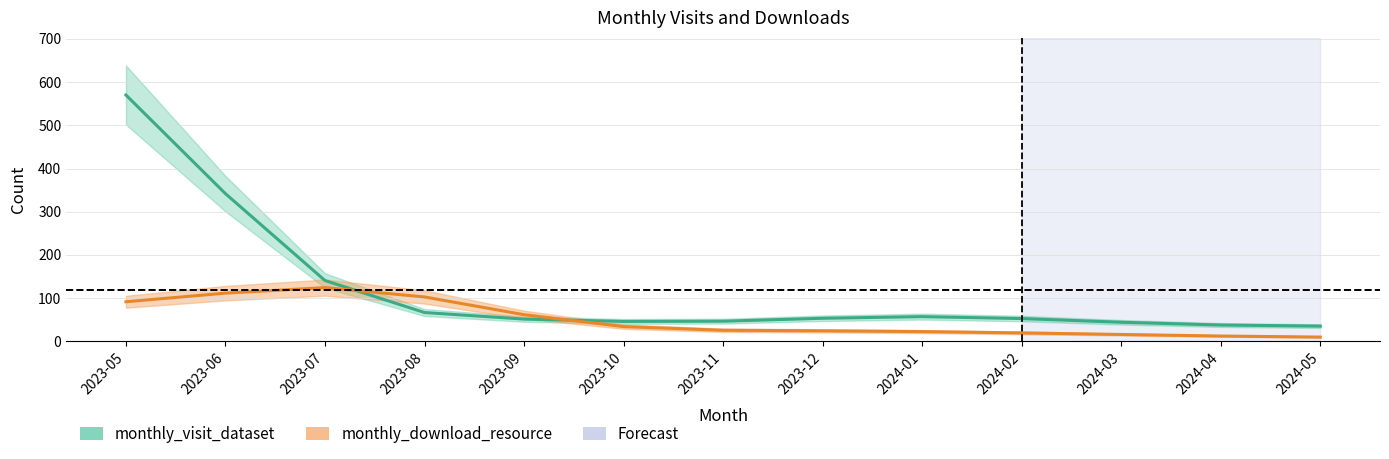

Reading right to left, transcribe all the data shown in this chart.

monthly_visit_dataset_line: 2024-05=35.2	2024-04=37.7	2024-03=44.2	2024-02=52.7	2024-01=57.2	2023-12=53.4	2023-11=46.6	2023-10=46.1	2023-09=51.5	2023-08=66.7	2023-07=140.7	2023-06=341.8	2023-05=570.2
monthly_download_resource_line: 2024-05=9.9	2024-04=12.3	2024-03=15.9	2024-02=19.5	2024-01=22.5	2023-12=24.4	2023-11=25.6	2023-10=34.1	2023-09=61.7	2023-08=102.7	2023-07=124.4	2023-06=111.6	2023-05=91.6